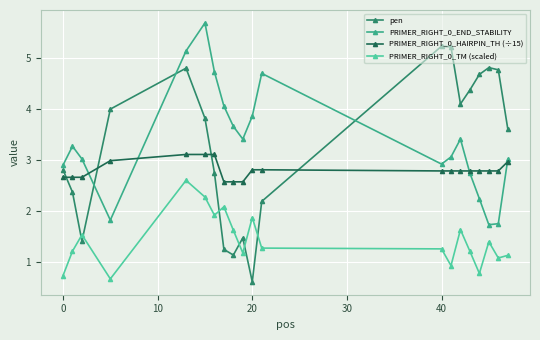

True or false: PRIMER_RIGHT_0_TM (scaled) and PRIMER_RIGHT_0_HAIRPIN_TH (÷15) intersect in this chart.

False